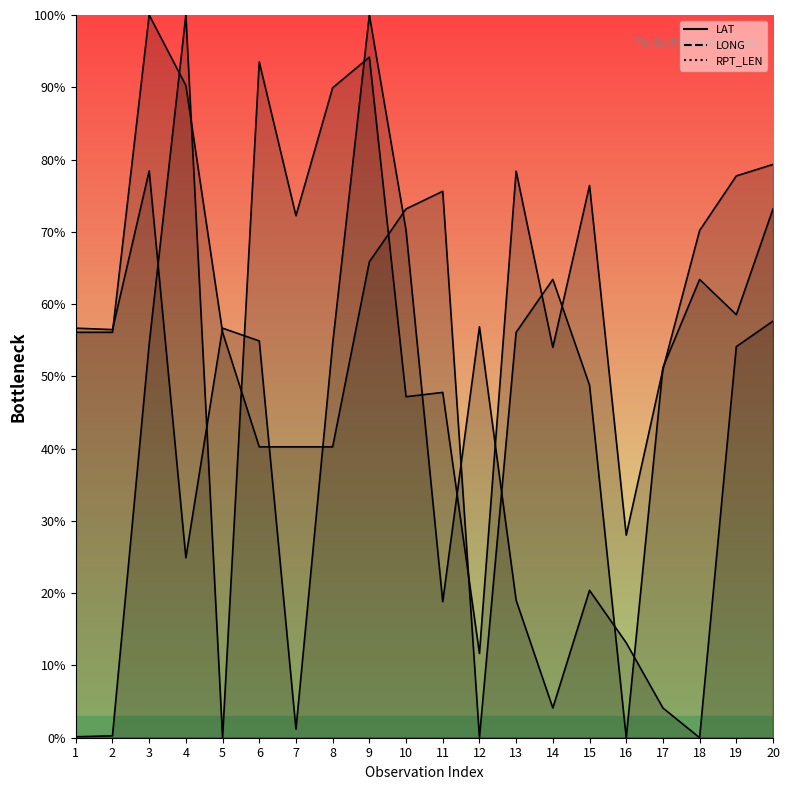

Reading left to right, what are all the values shown in this chart?

LAT: 56.7	56.5	78.4	24.9	56.7	54.9	1.2	54.5	100.0	70.2	18.8	56.9	19.0	4.1	20.4	13.1	4.1	0.0	54.1	57.6
LONG: 0.1	0.3	54.5	100.0	0.0	93.5	72.2	89.9	94.2	47.2	47.8	11.7	78.4	54.0	76.4	28.0	51.0	70.2	77.7	79.3
RPT_LEN: 56.1	56.1	100.0	90.2	56.1	40.2	40.2	40.2	65.9	73.2	75.6	0.0	56.1	63.4	48.8	0.0	51.2	63.4	58.5	73.2